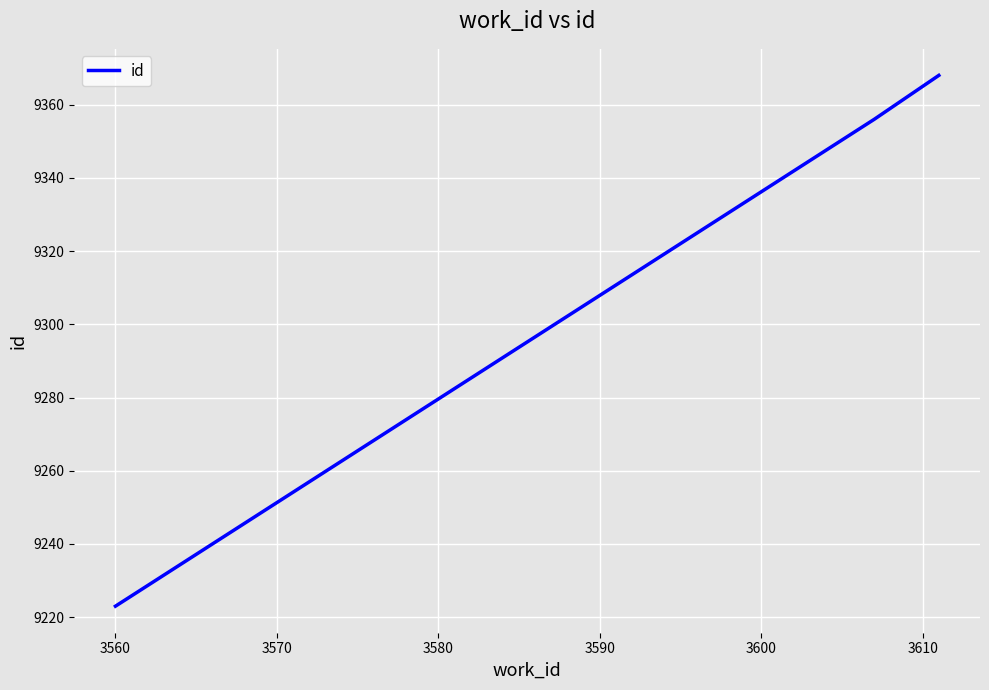

Is this an area chart (filled region under the line)?

No